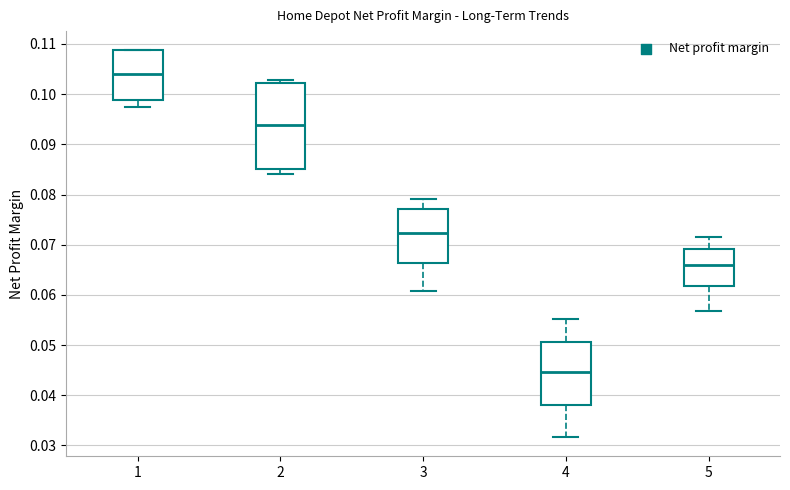

Comparing the boxes themselves (not the whiskers), which one is the tallest?

2